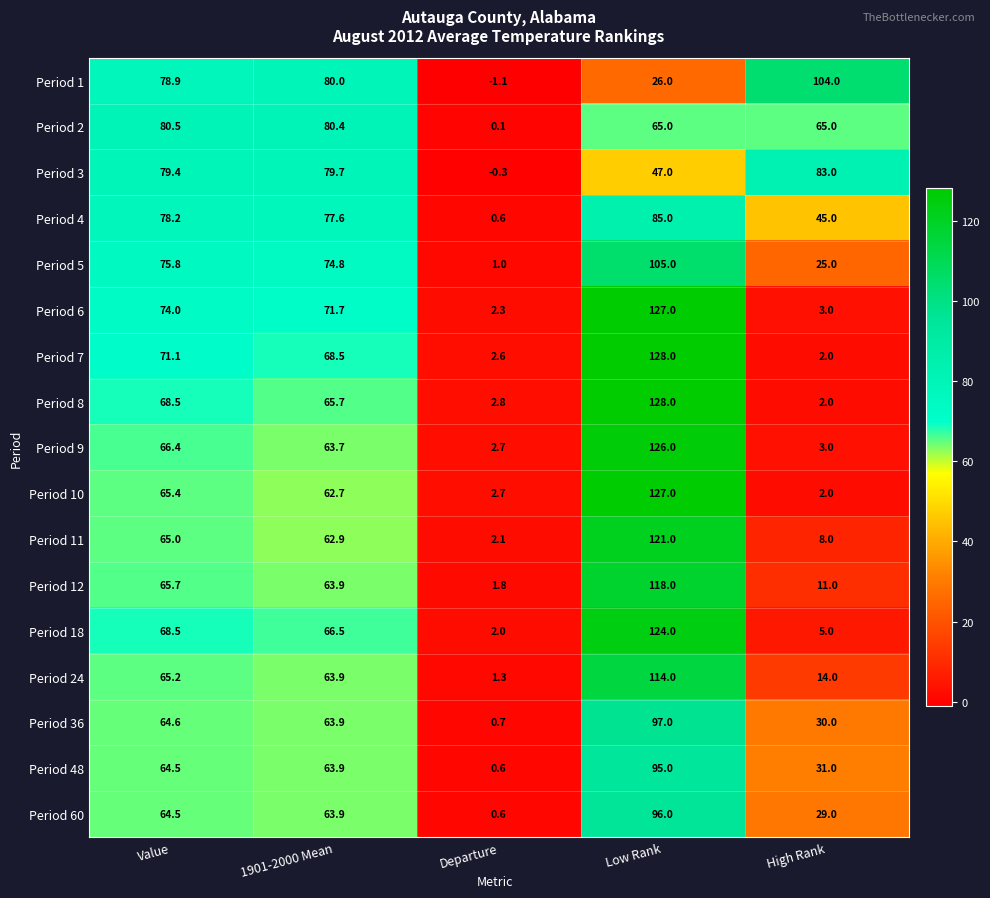

How many data points in Period 4 are above 77?

3